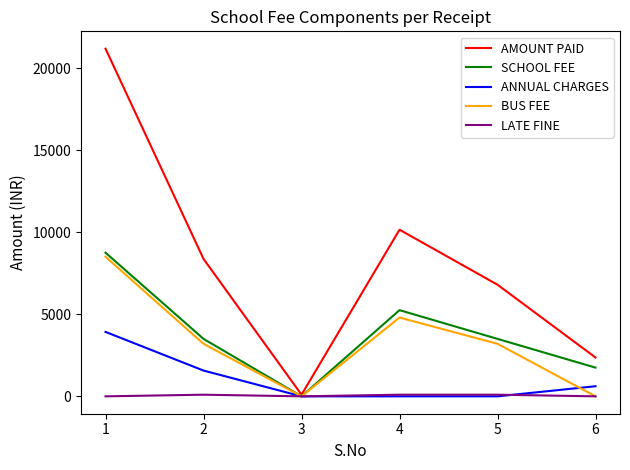

What is the maximum value shown in the chart?

21175